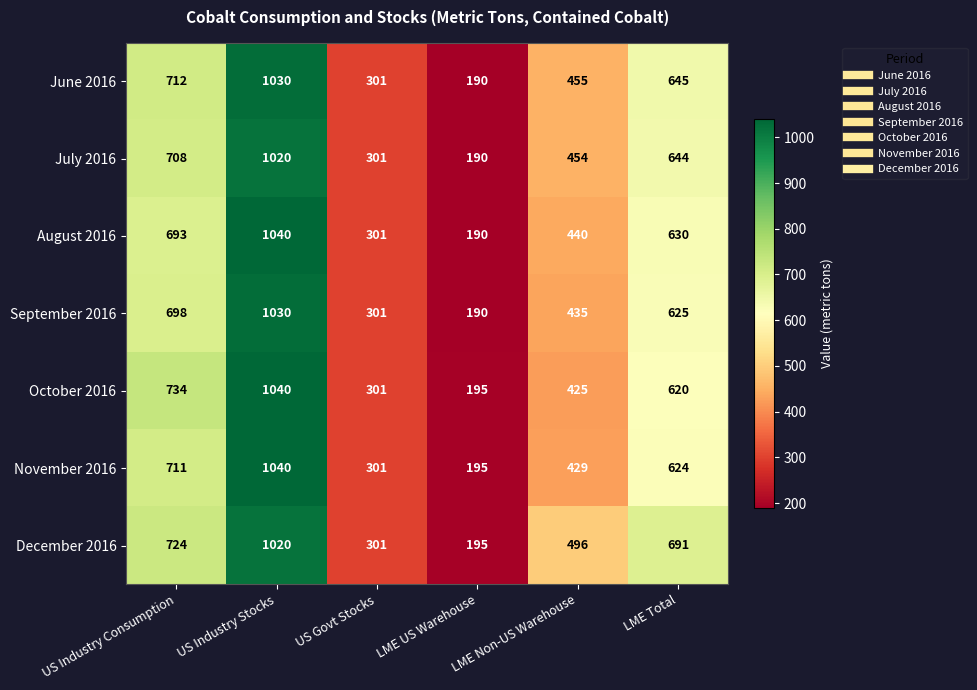

Read the September 2016 value at US Industry Consumption, to the nearest 50.

700